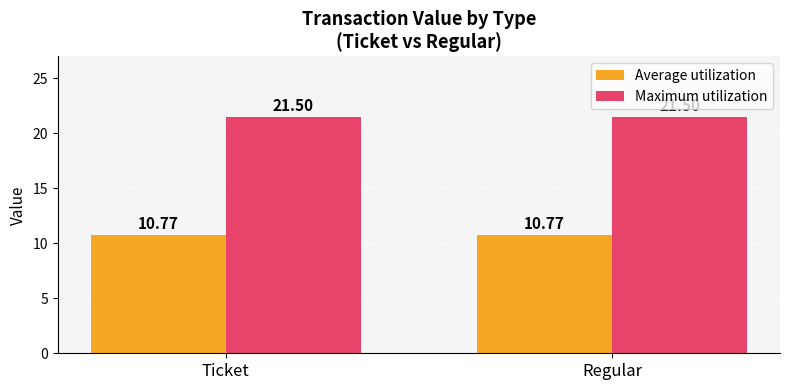

What is the average value of the Maximum utilization series?

21.5